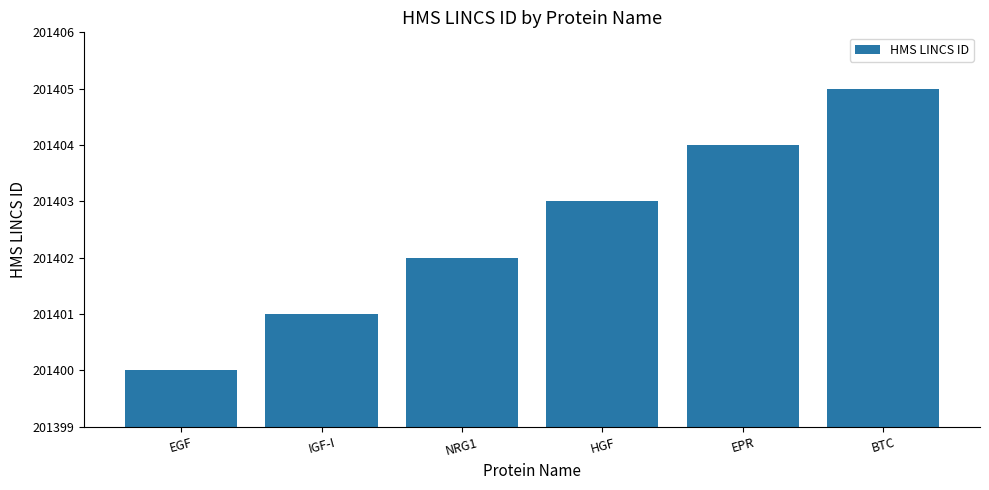

Is it true that the value at IGF-I is 201401?

True